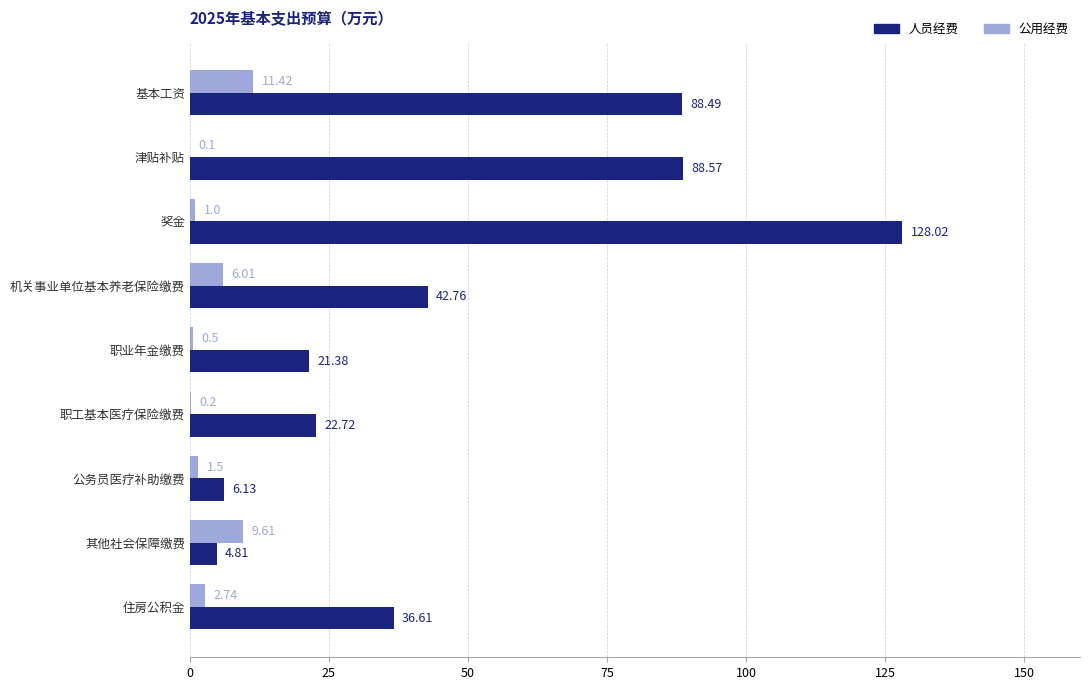

Between 基本工资 and 公务员医疗补助缴费, which series saw the biggest shift?

人员经费